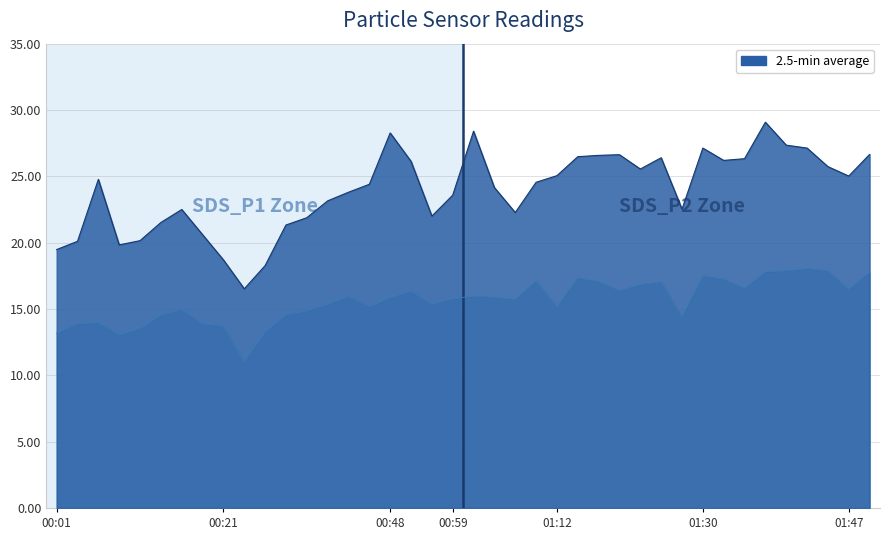

Which has a higher value, 01:30 or 01:40?

01:40